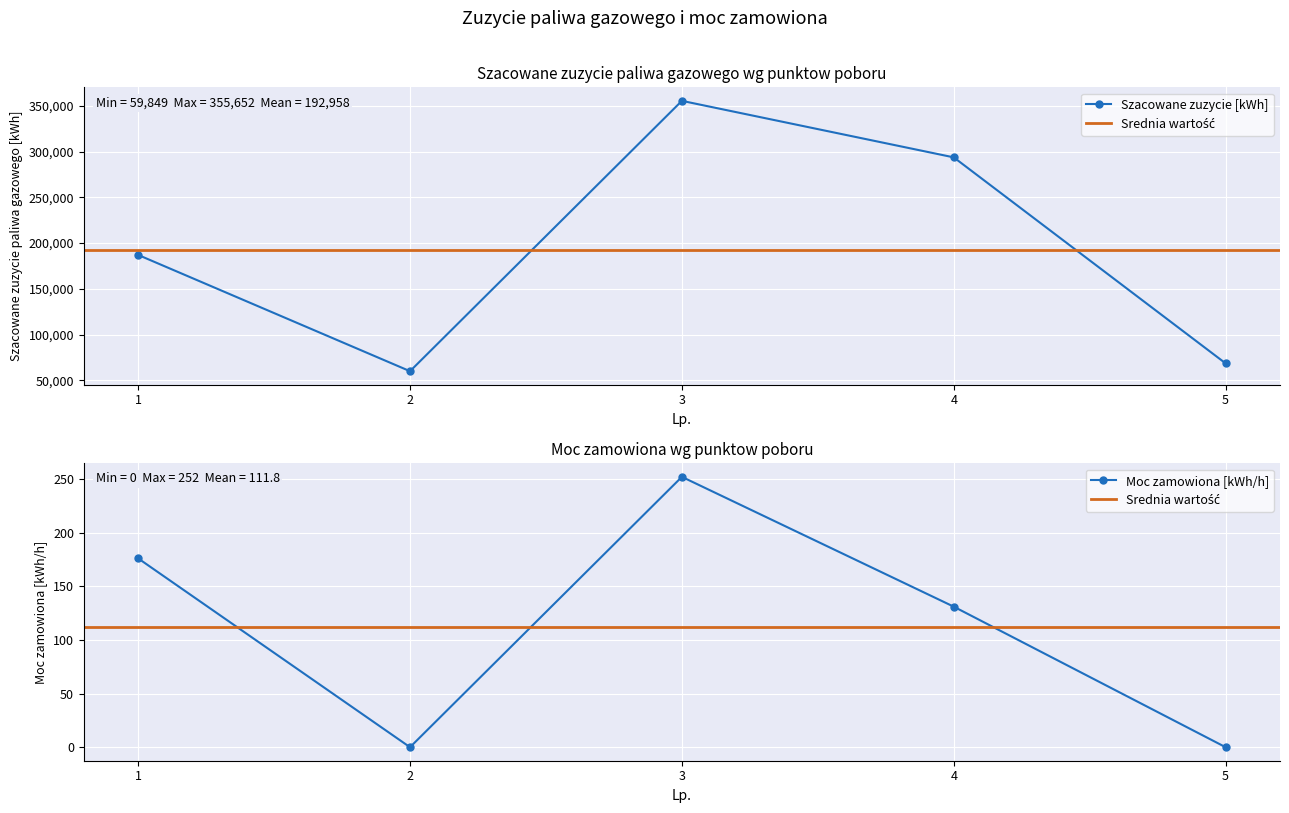

In Moc zamowiona [kWh/h], how many points are higher than both neighbors (excluding endpoints)?

1